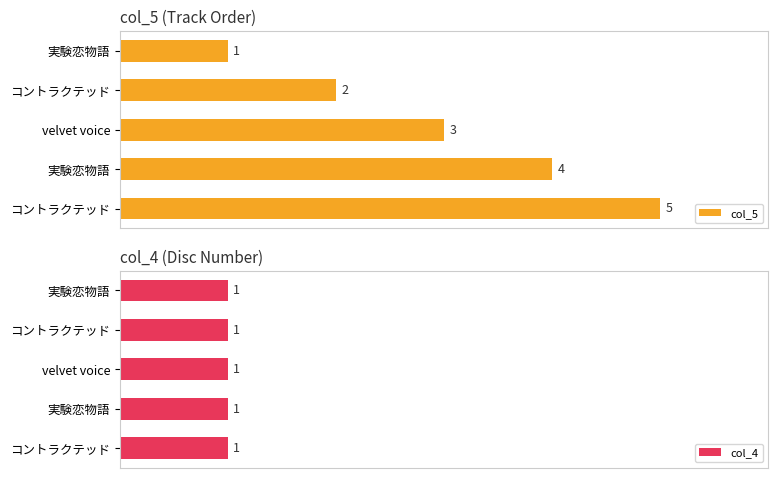

Between 0 and 3, which is larger?

3